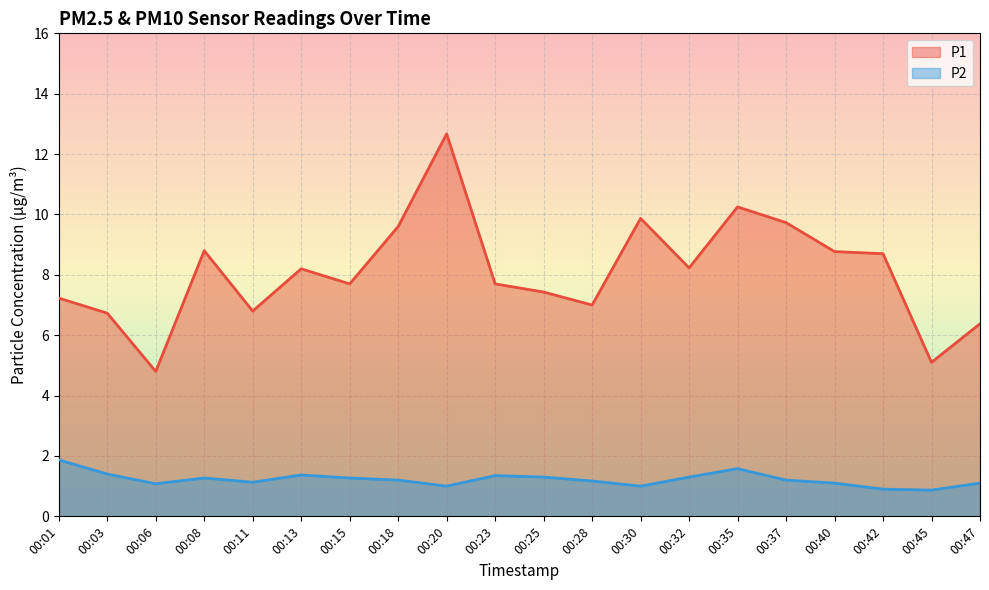

What is the smallest value displayed?

0.9